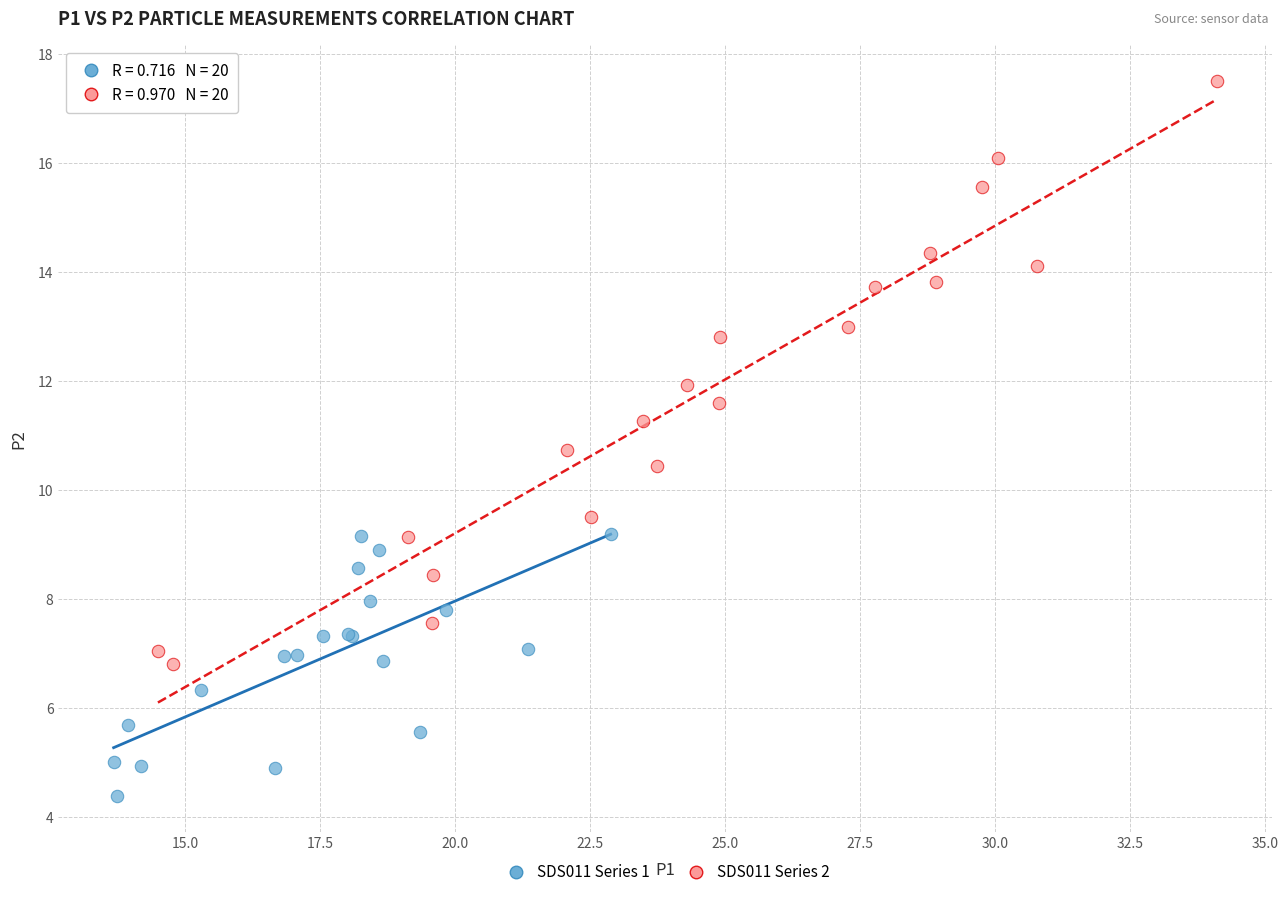

Which series has the widest spread of Y values?

SDS011 Series 2